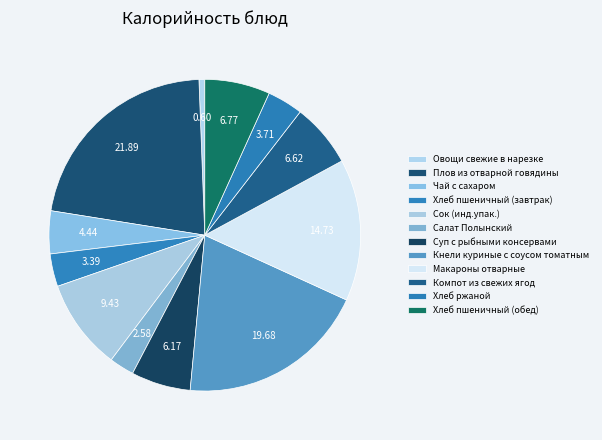

Is it true that Чай с сахаром is 4% of the pie?

True